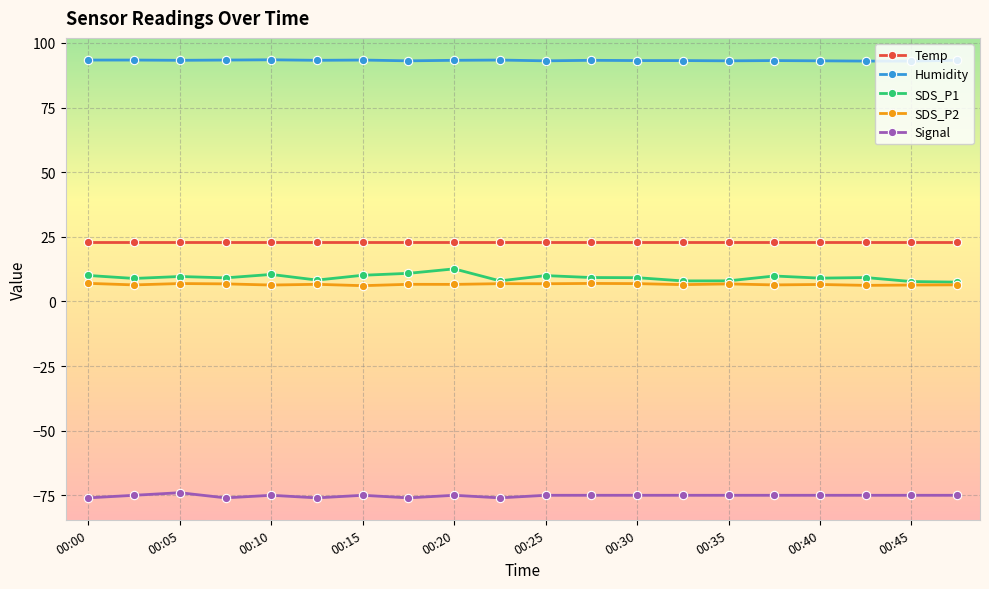

How many categories are shown in the chart?

20